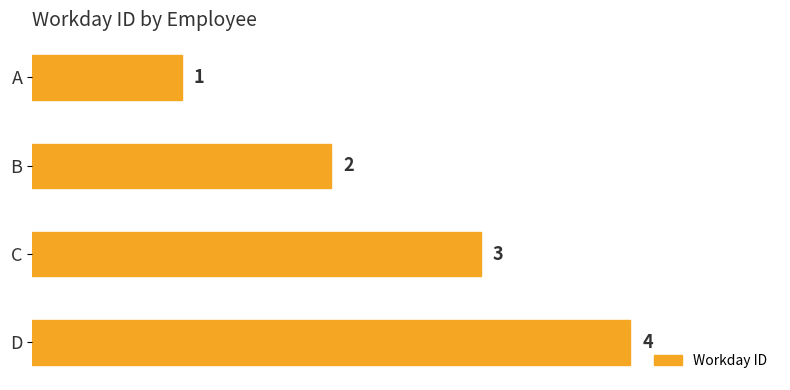

How many values are between 2 and 4?

3